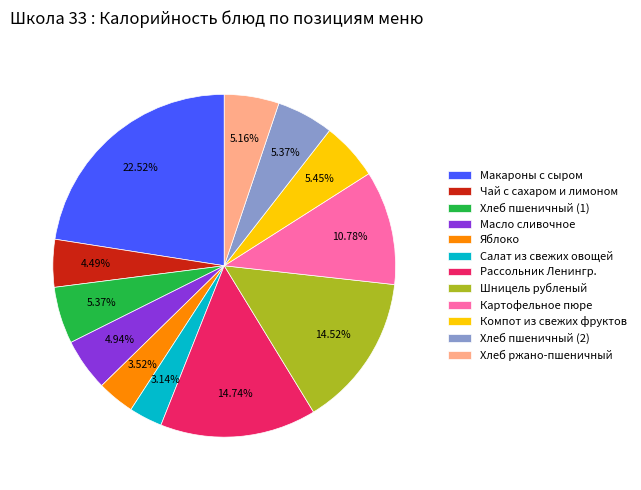

The Макароны с сыром slice represents 28% of the pie. True or false?

False